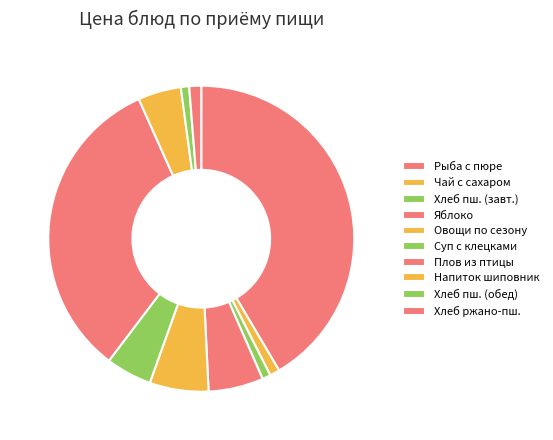

Count the number of slices in the pie.

10